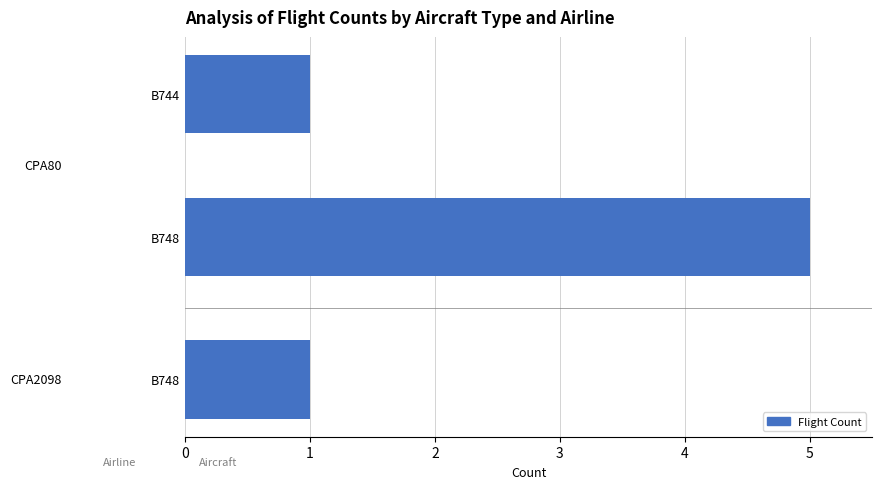

Does the chart contain any negative values?

No